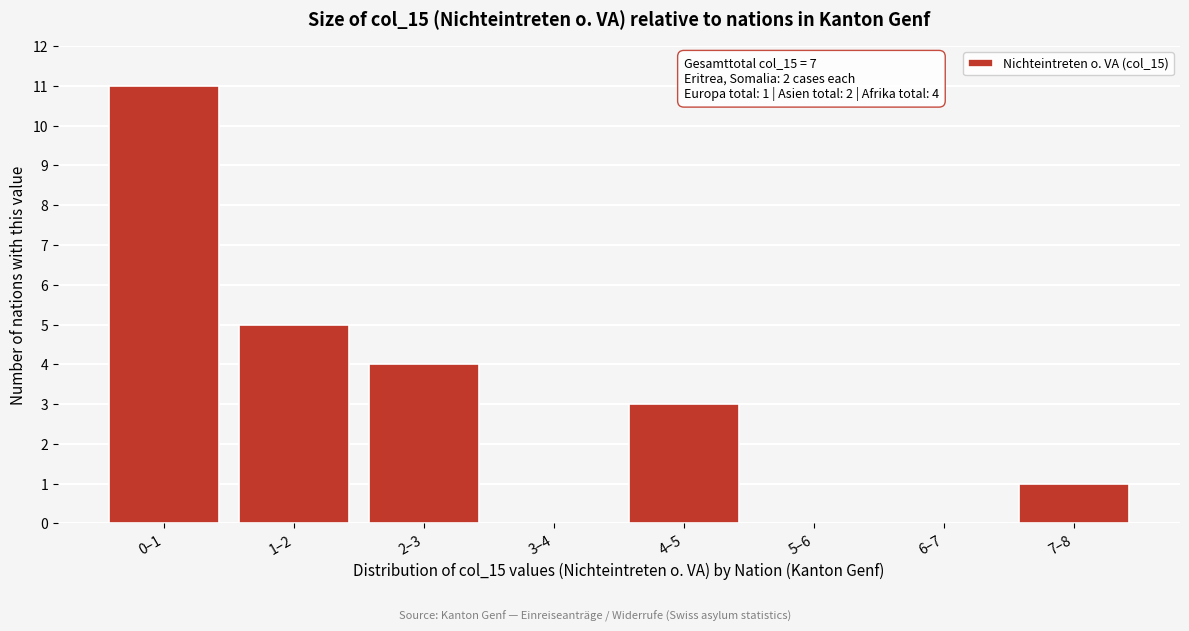

Reading left to right, what are all the values shown in this chart?

0–1=11	1–2=5	2–3=4	3–4=0	4–5=3	5–6=0	6–7=0	7–8=1